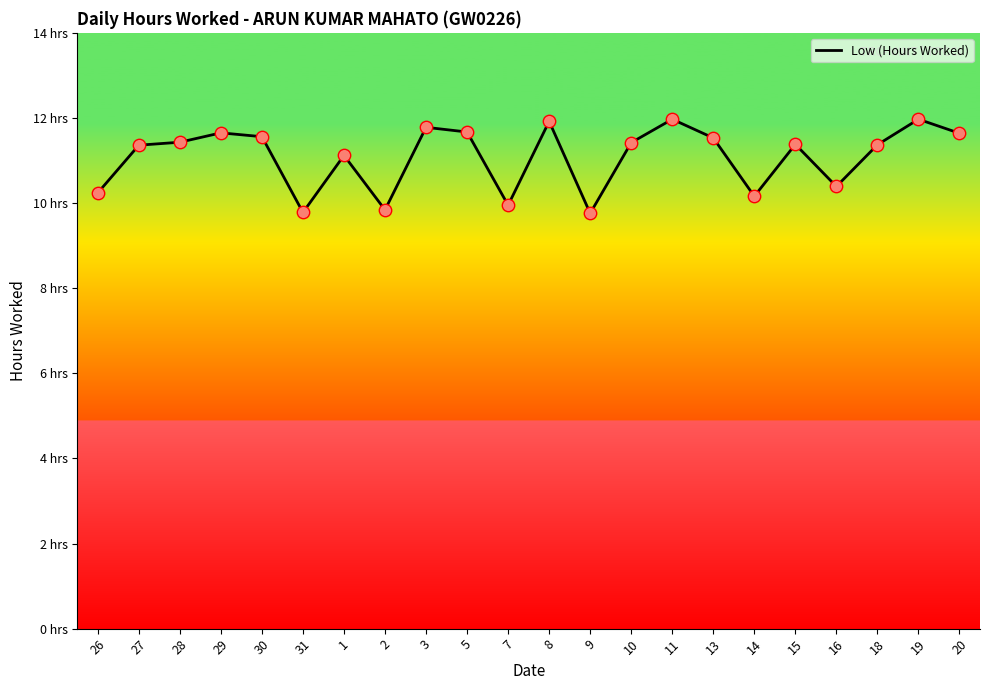

What is the change in value from 3 to 15?

-0.4